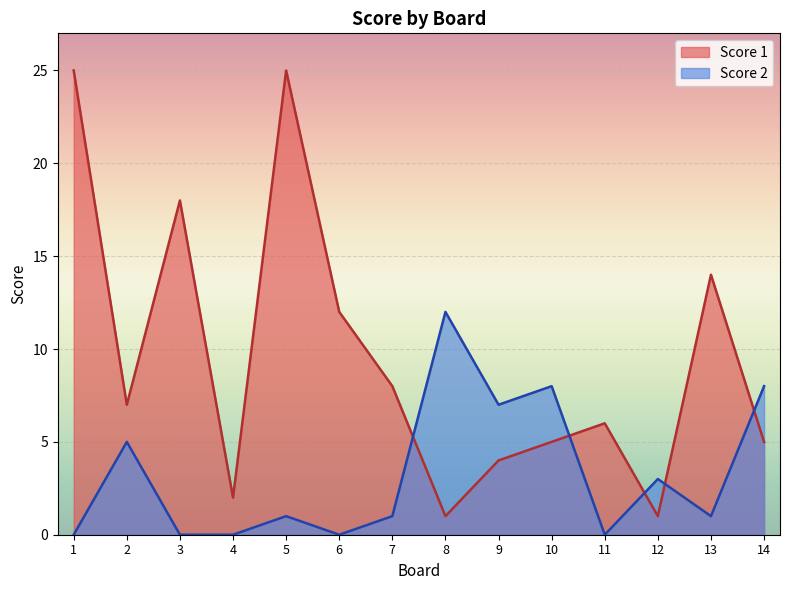

At which category is the sum across all series the highest?

5